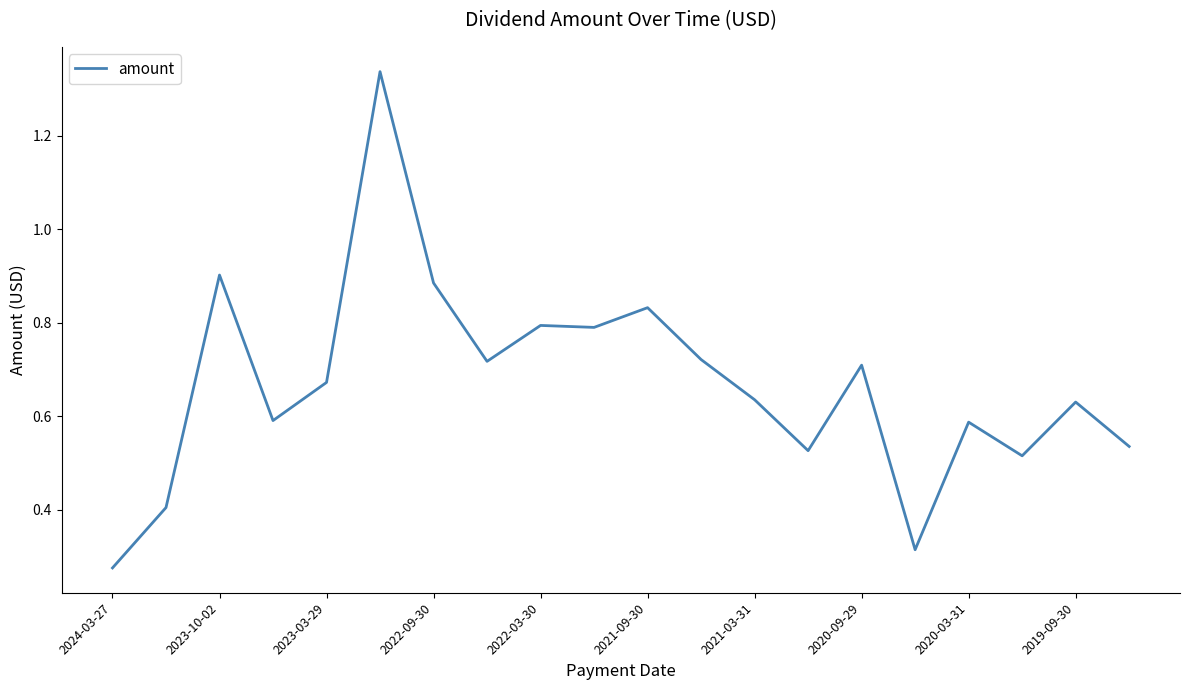

What is the difference between the maximum and minimum values?

1.1